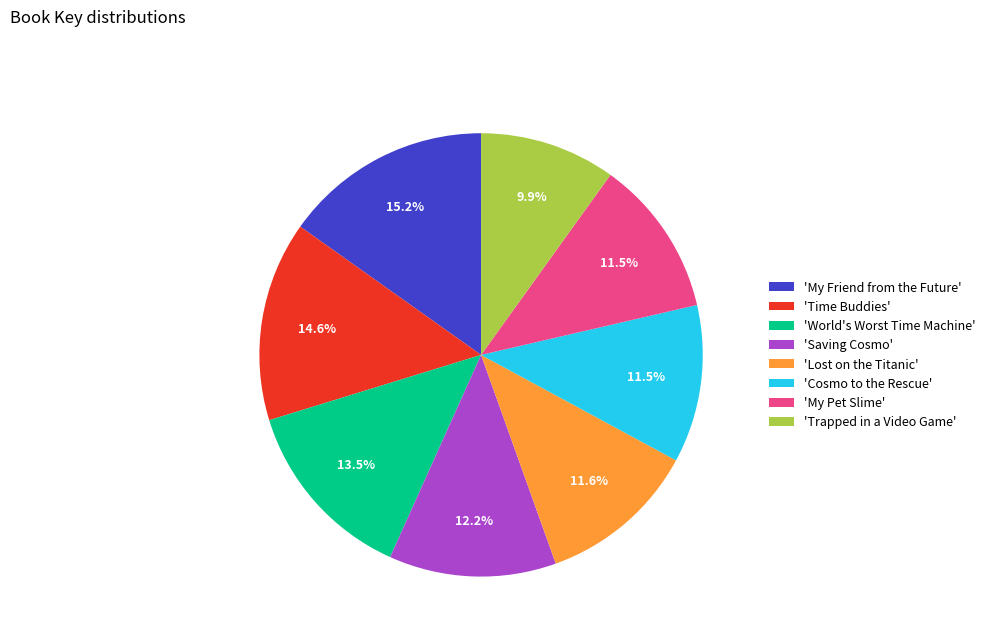

Which category has the smallest portion of the pie?

'Trapped in a Video Game'